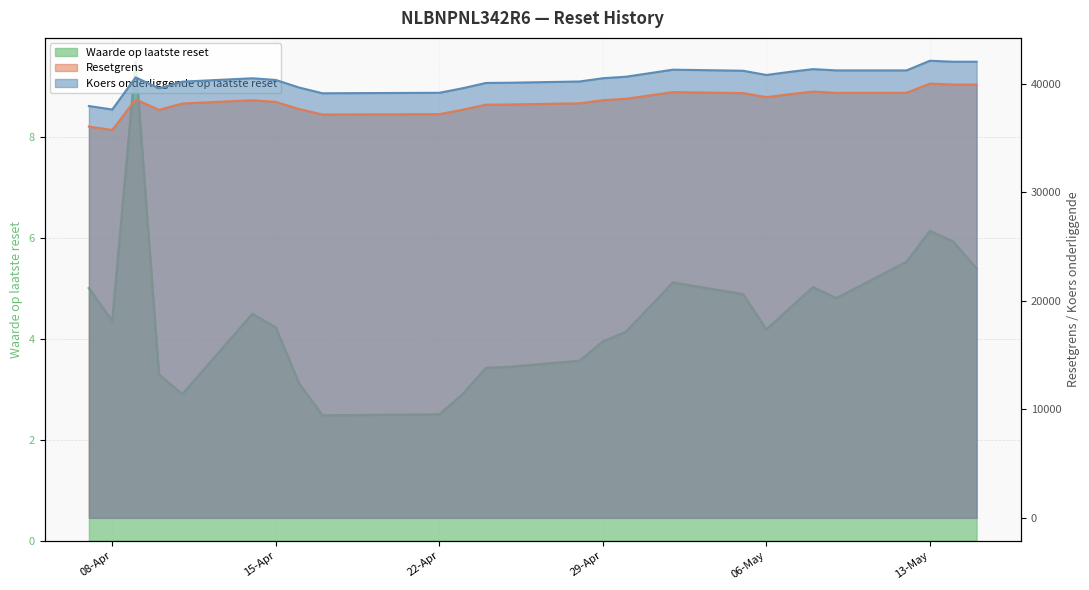

Does the chart display data point markers on the line(s)?

No